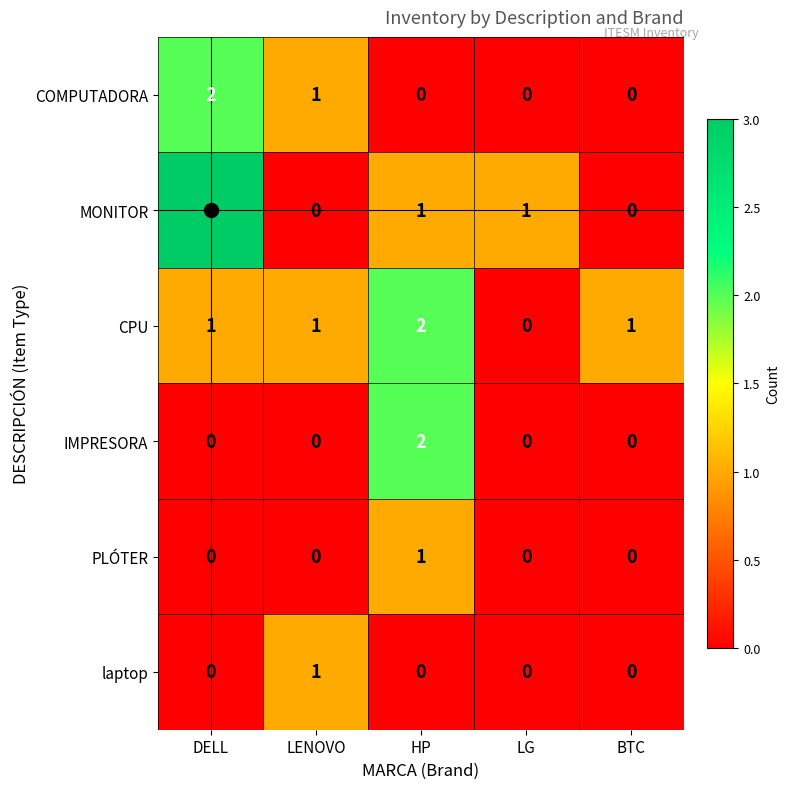

Is the value of COMPUTADORA at DELL greater than the value of MONITOR at HP?

Yes